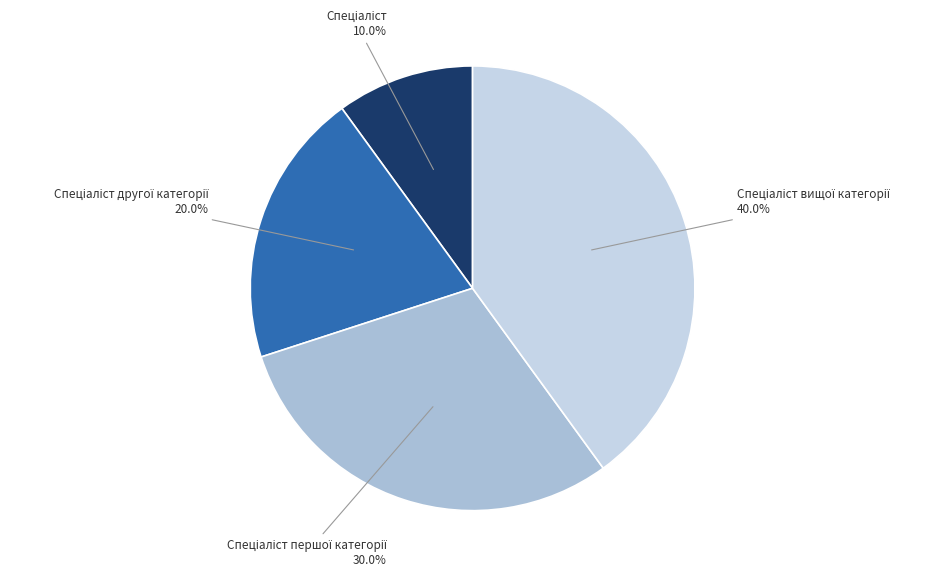

Is there any slice that represents more than half of the pie?

No